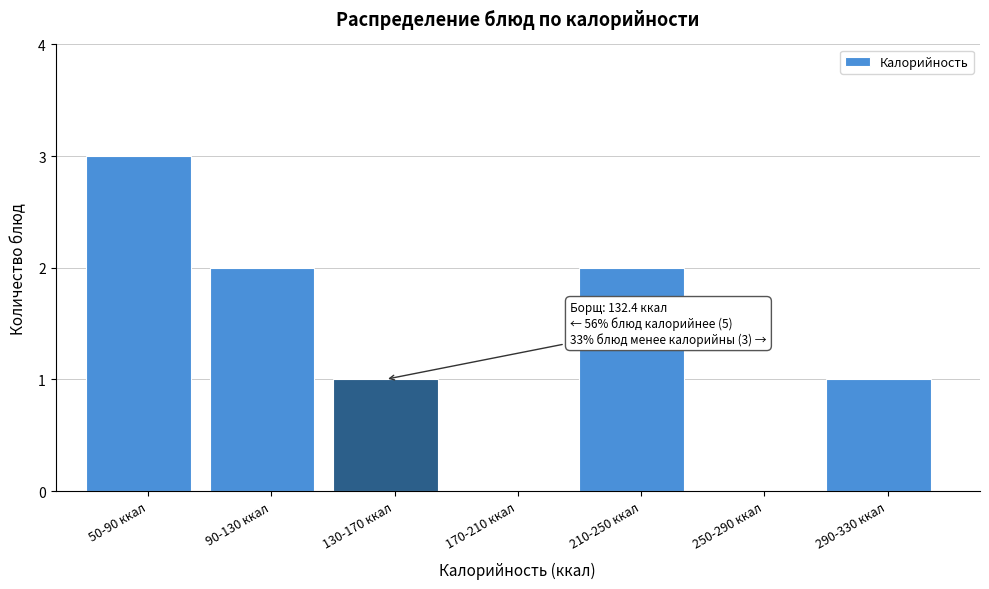

Reading right to left, extract all data points from this chart.

290-330 ккал=1	250-290 ккал=0	210-250 ккал=2	170-210 ккал=0	130-170 ккал=1	90-130 ккал=2	50-90 ккал=3